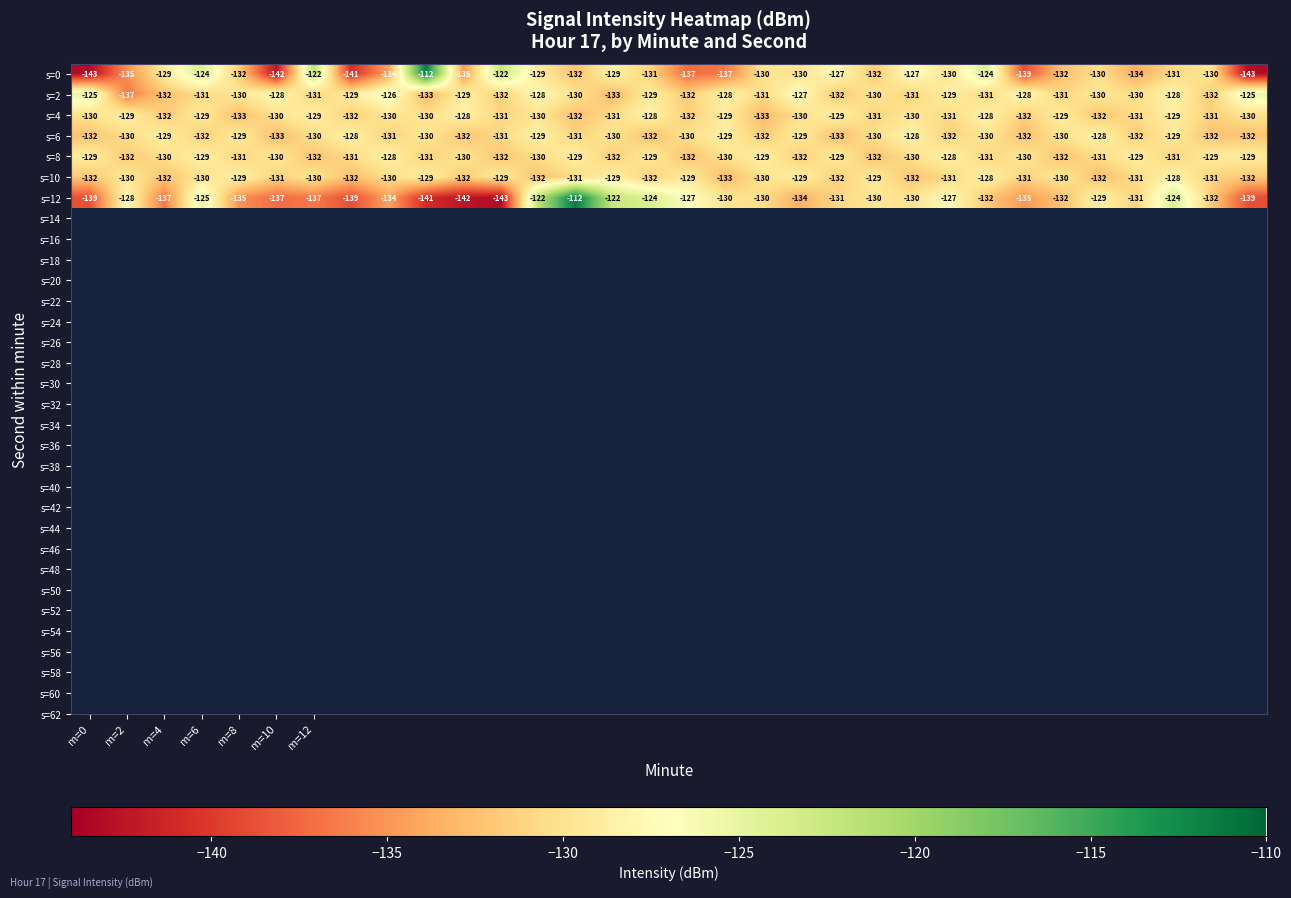

What is the minimum value for s=12?

-143